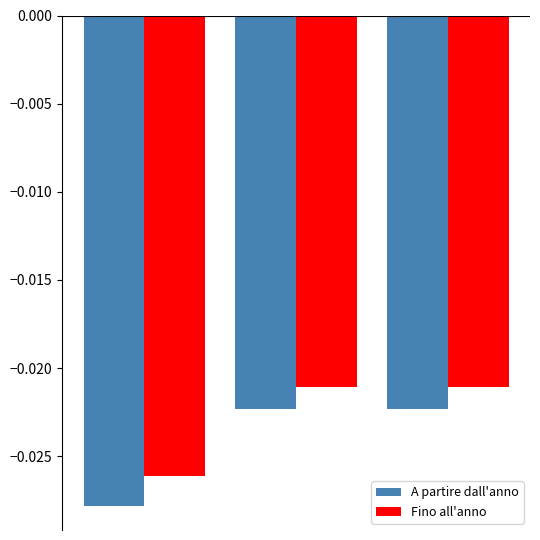

Which series has the largest total across all categories?

Fino all'anno